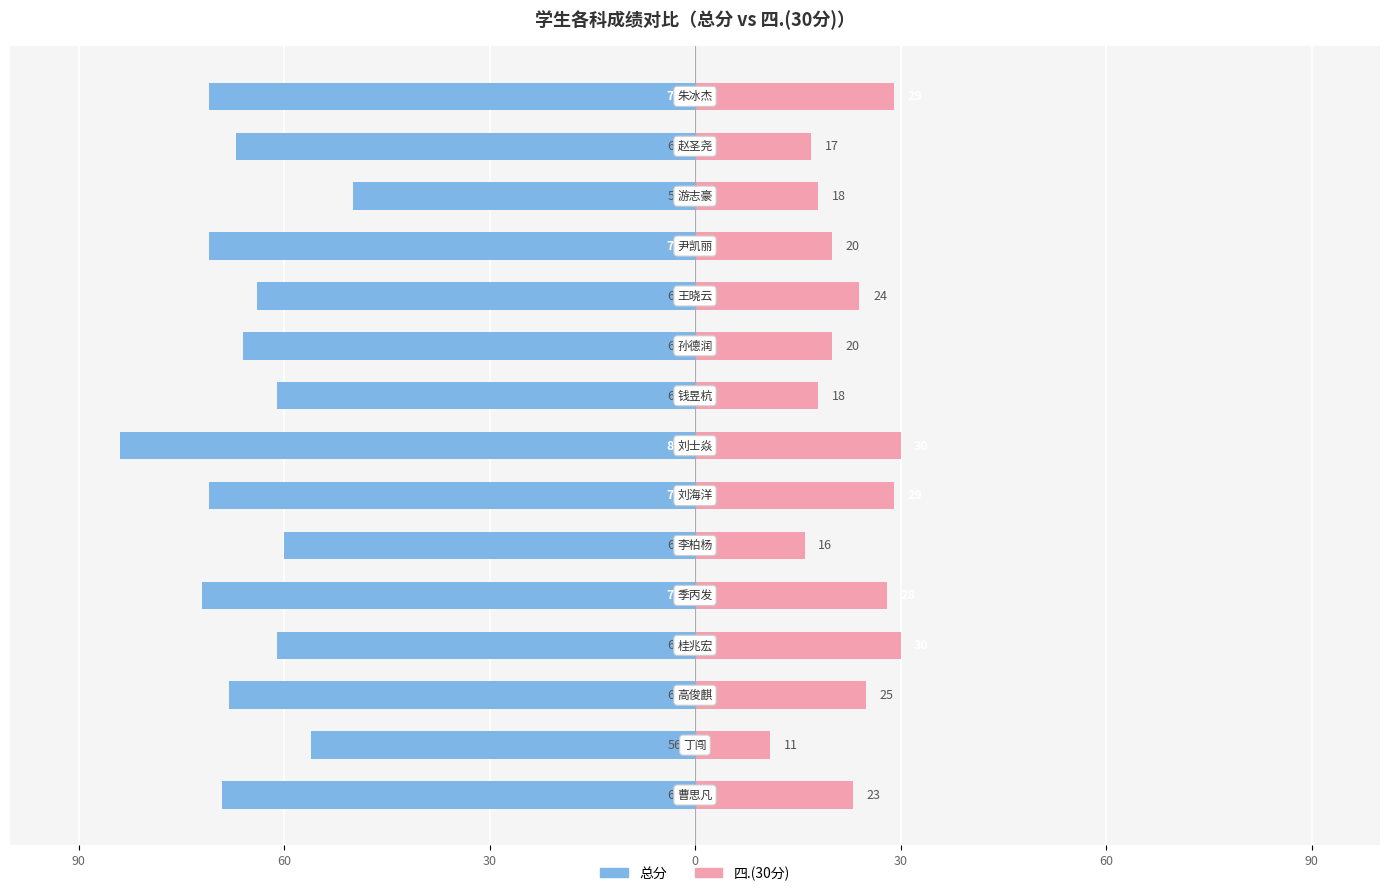

What is the label of the 11th bar from the right?

30